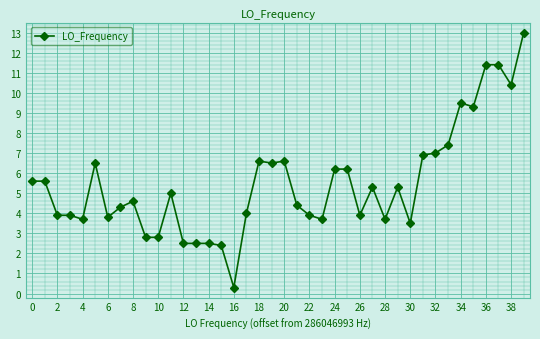

How many lines are shown in the chart?

1